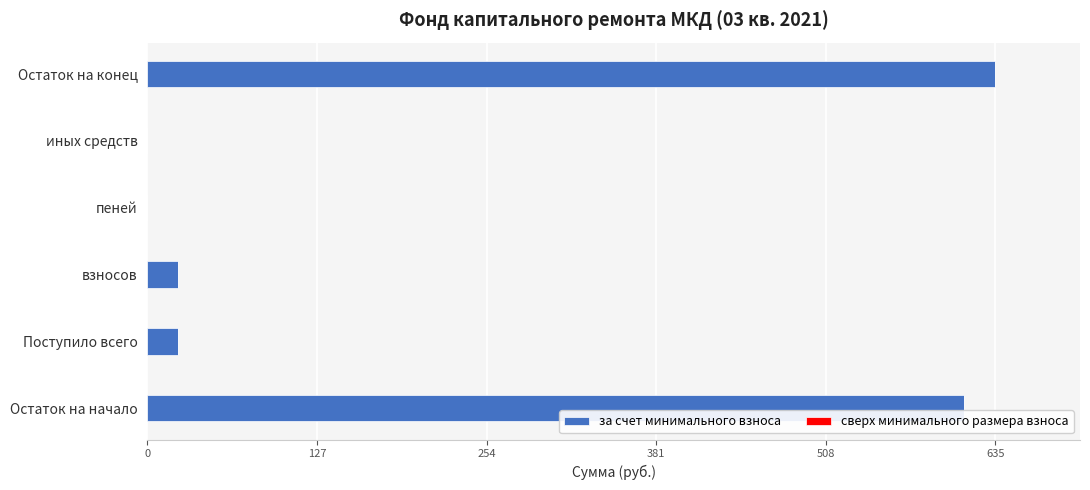

Which category has the highest value across all series?

Остаток на конец